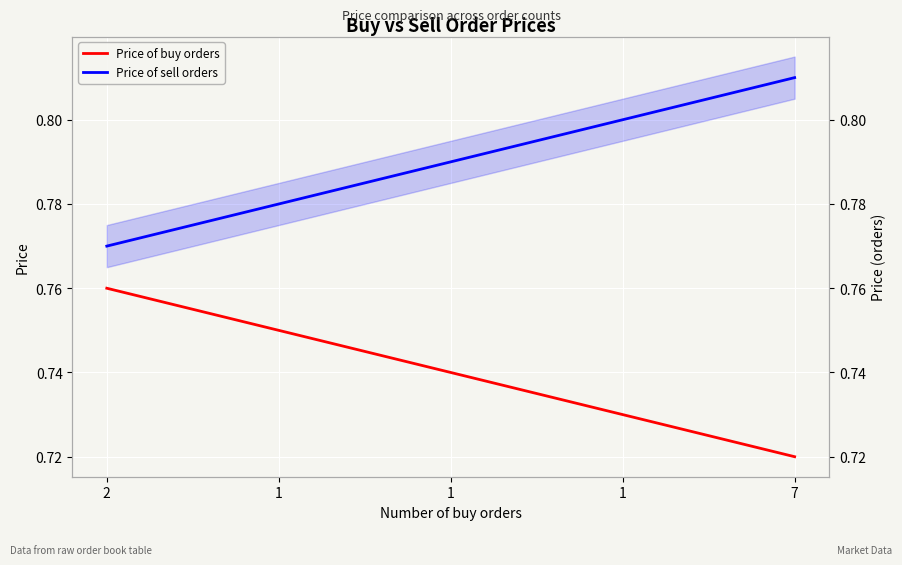

Reading left to right, extract all data points from this chart.

Price of buy orders: 0.8	0.8	0.7	0.7	0.7
Price of sell orders: 0.8	0.8	0.8	0.8	0.8